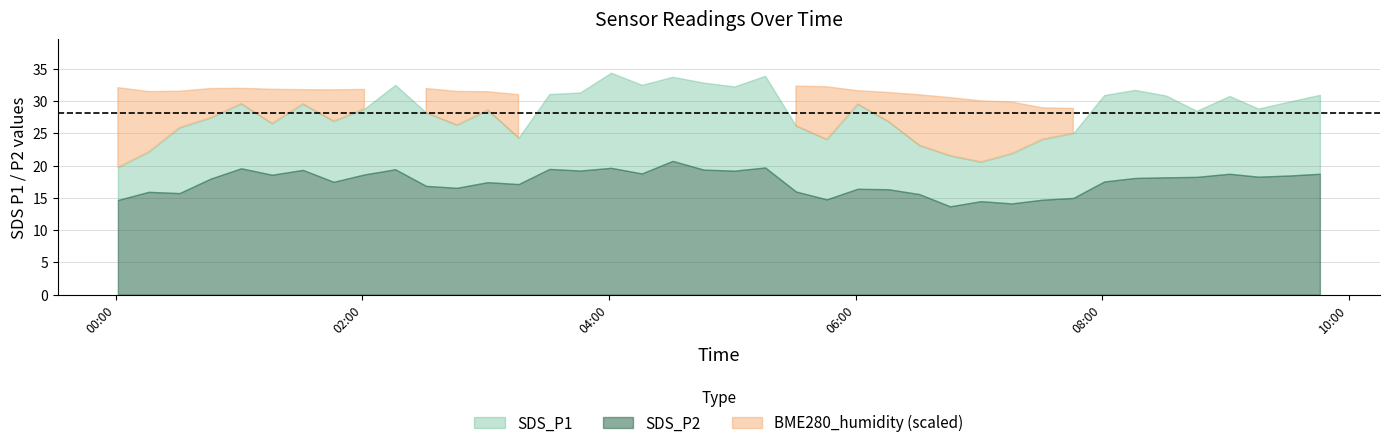

Is it true that SDS_P1 equals 6.9 at 36?

False